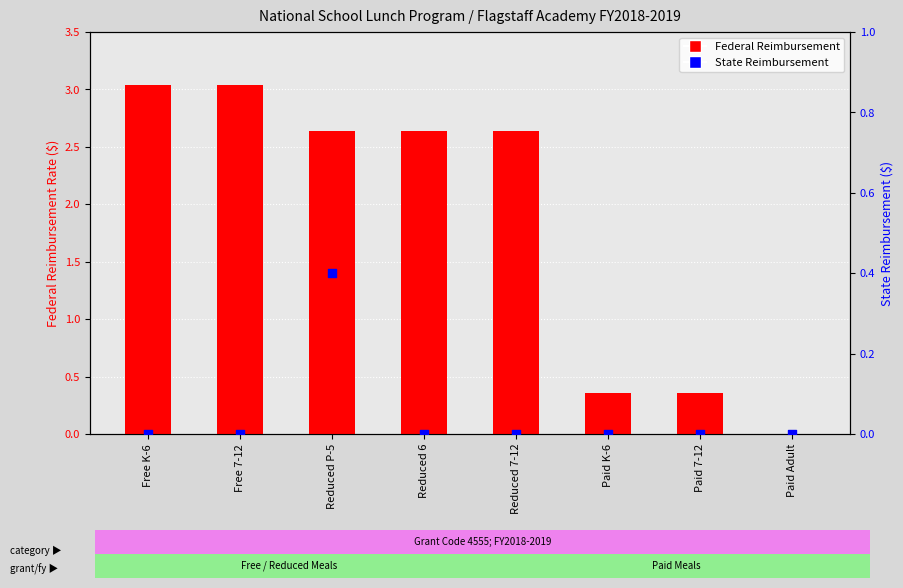

What is the total value across all series at Free 7-12?

3.0